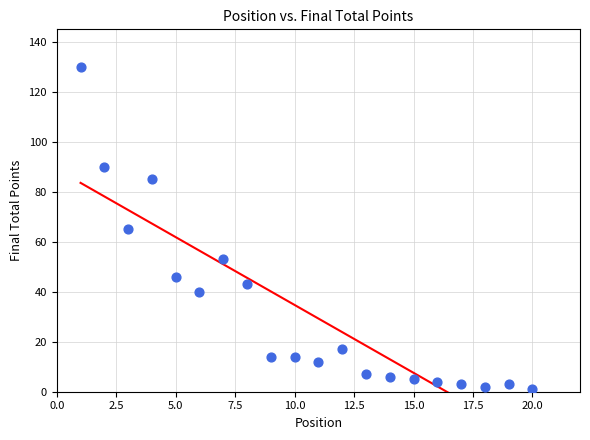

What is the range of Y values (max minus min)?

129